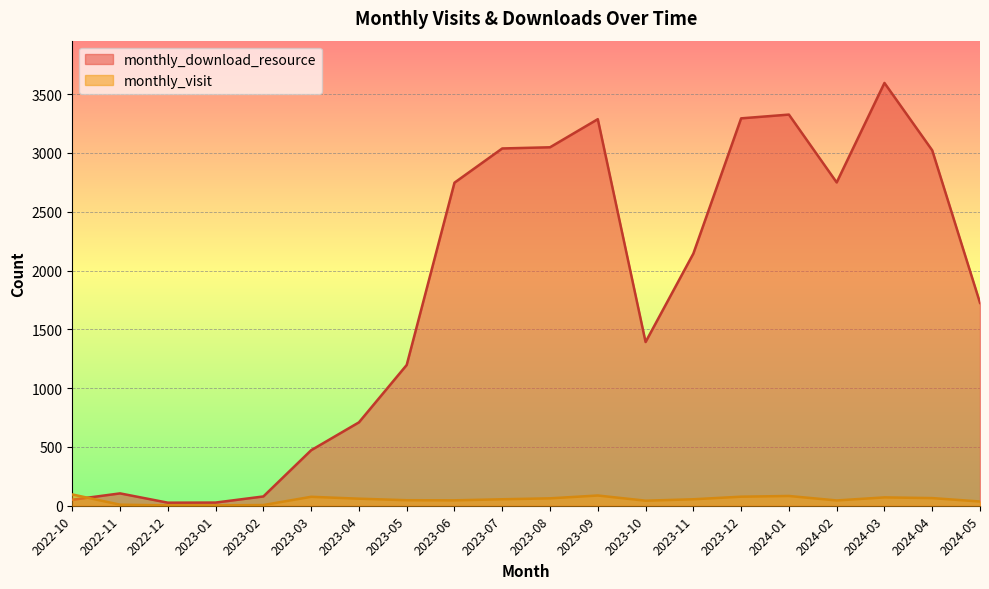

Which series ends up on top after the final intersection of monthly_visit and monthly_download_resource?

monthly_download_resource